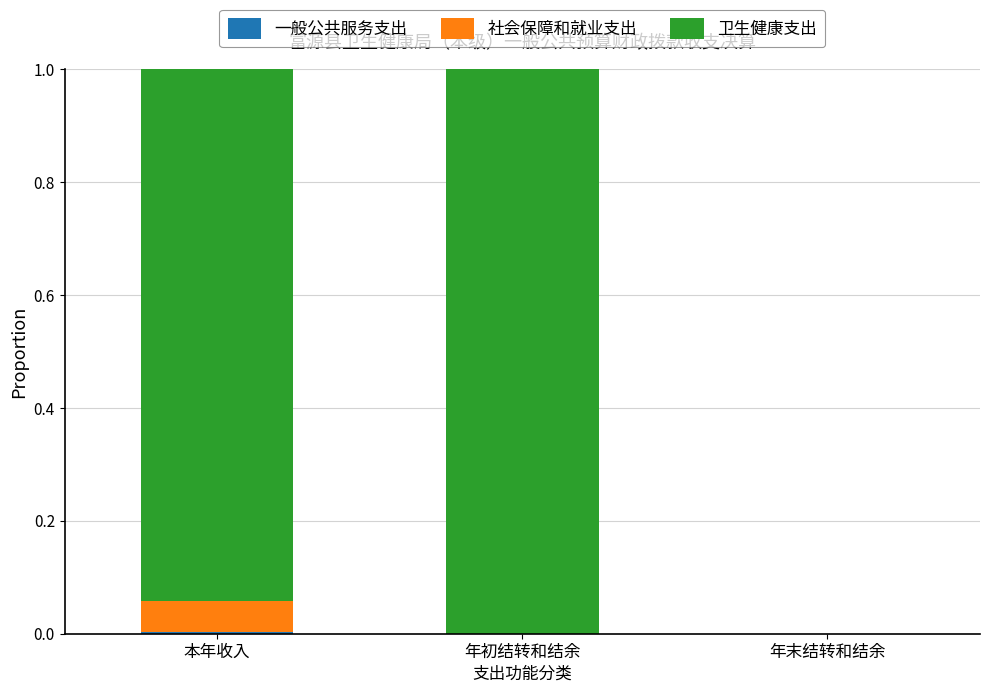

What is the average value of the 卫生健康支出 series?

0.6